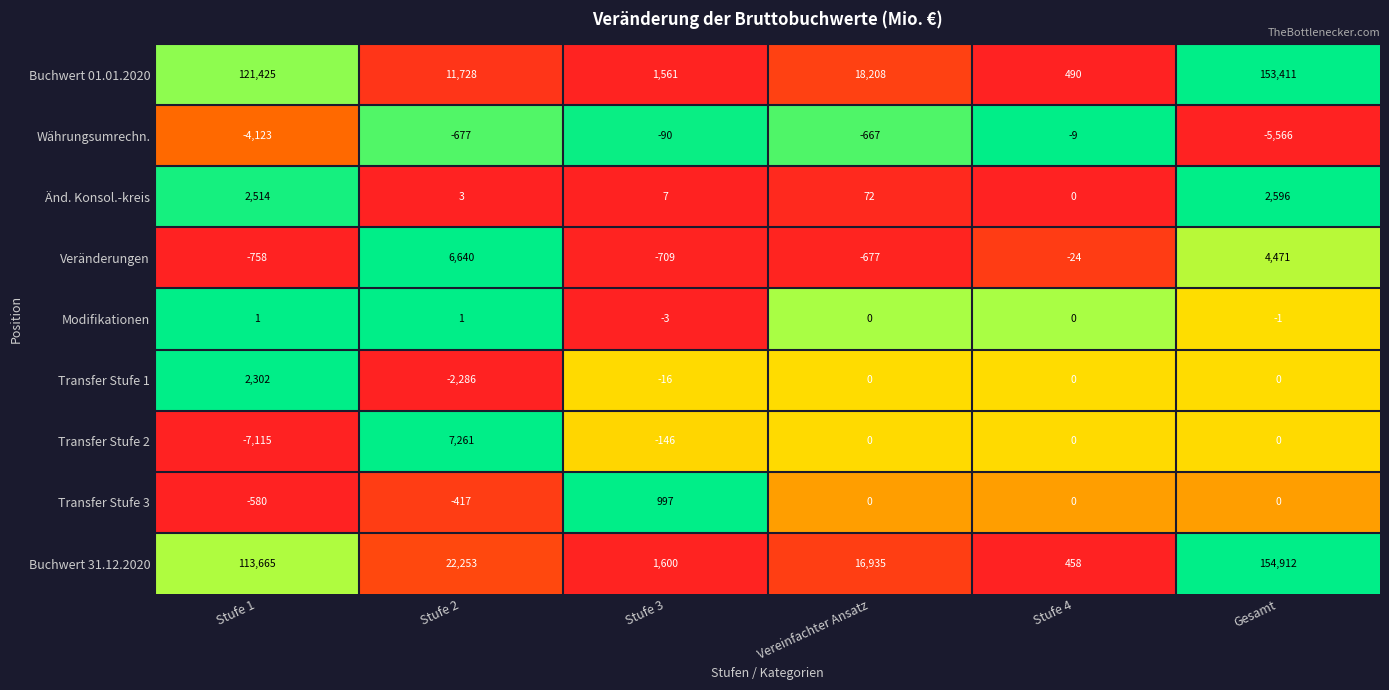

What is the difference between the maximum and second lowest values in the Veränderungen series?

7349